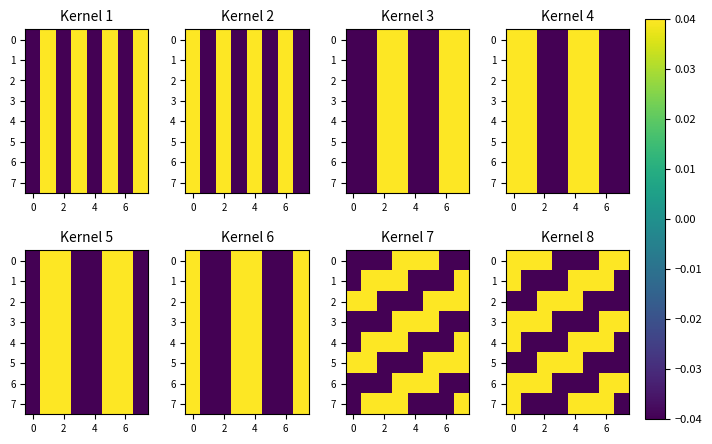

What is the difference between the maximum and minimum values in the 0 series?

0.1